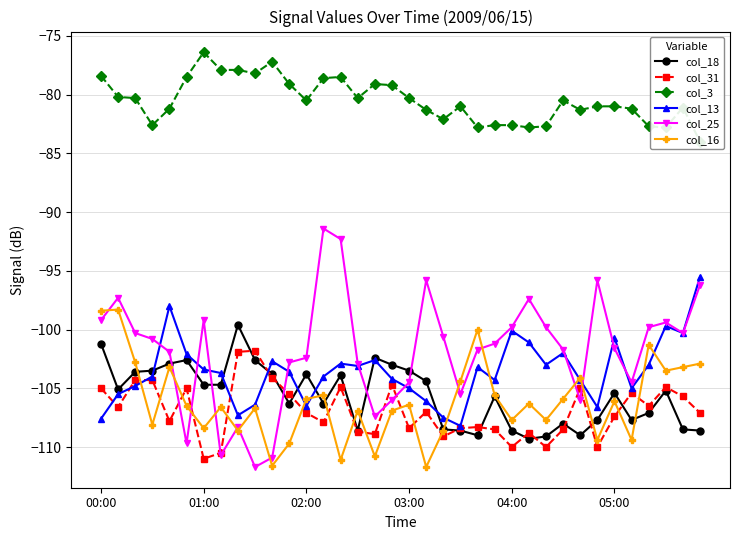

True or false: col_18 has more than 1 interior local peaks.

True